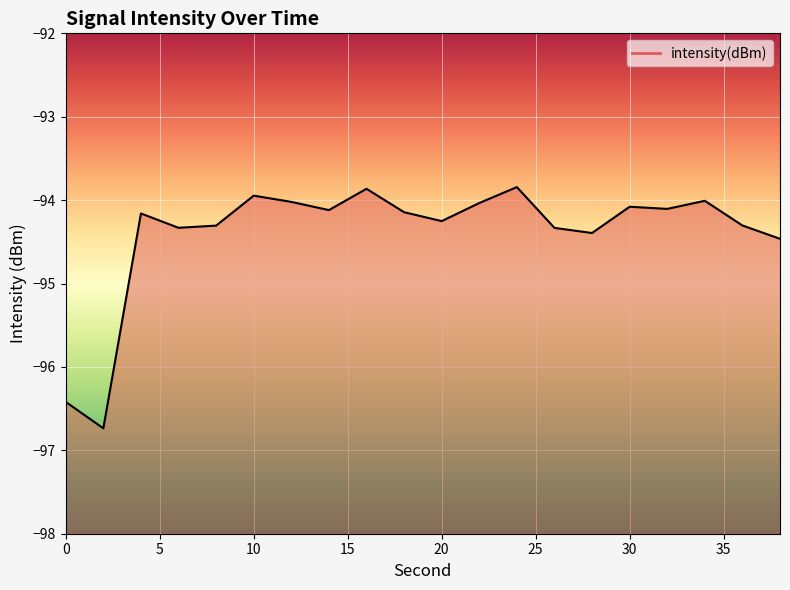

How many interior local peaks (higher than both neighbors) does the data have?

6